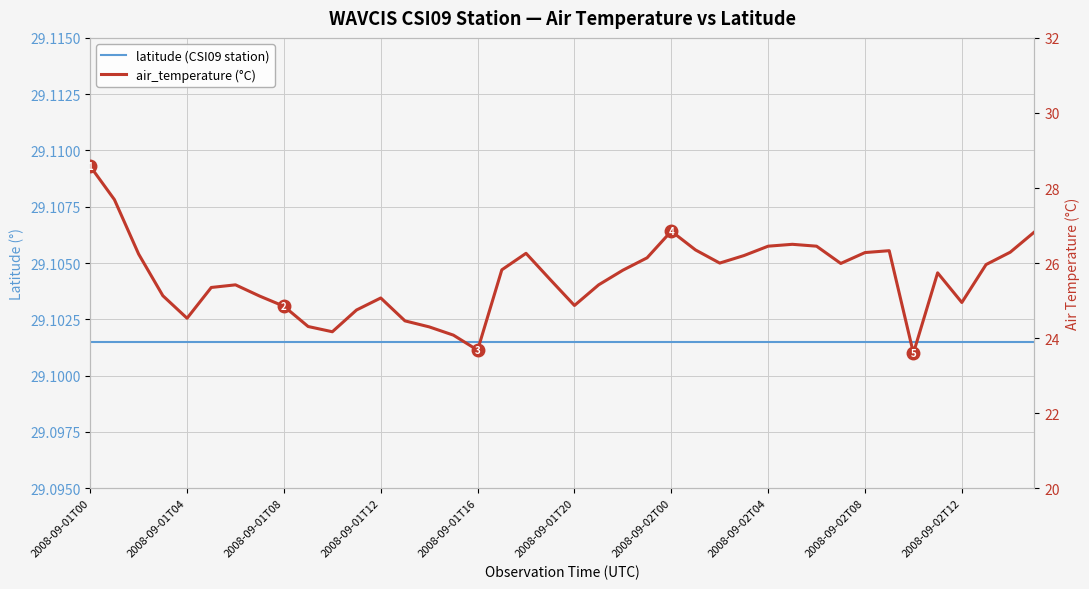

What is the value of the air_temperature (°C) point at the 12th from the left?

24.8